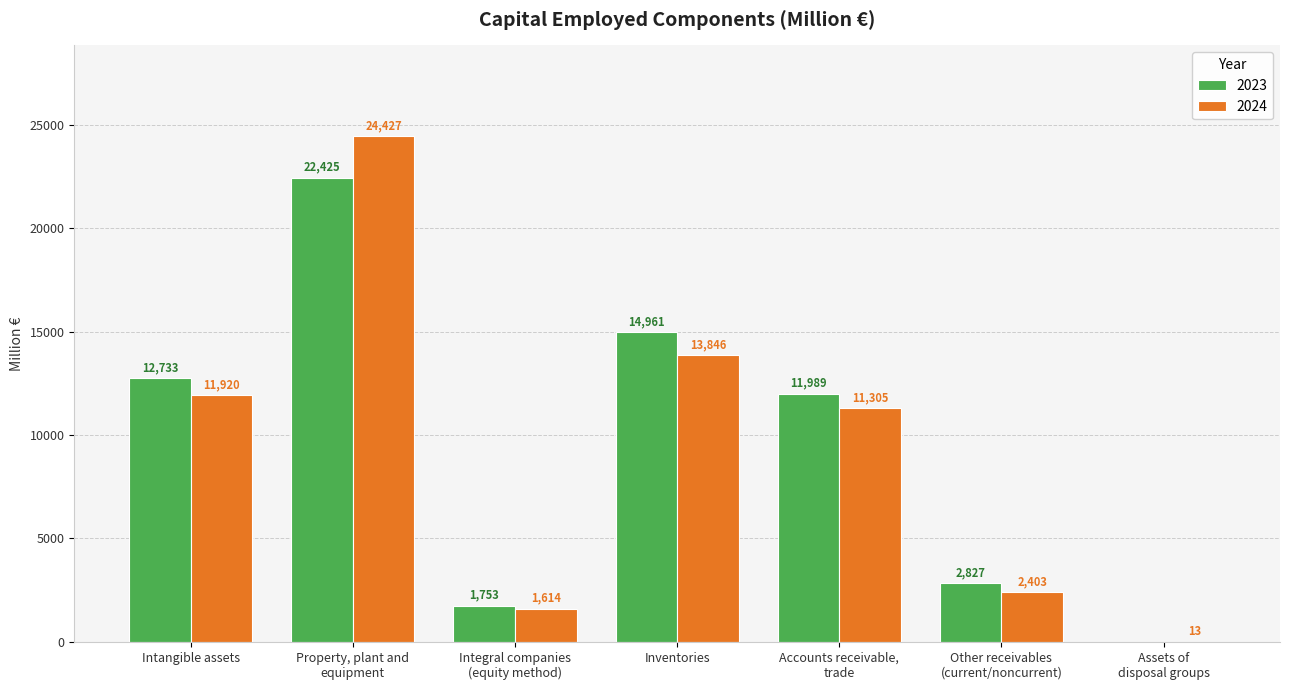

What is the sum of all 2024 values?

65528